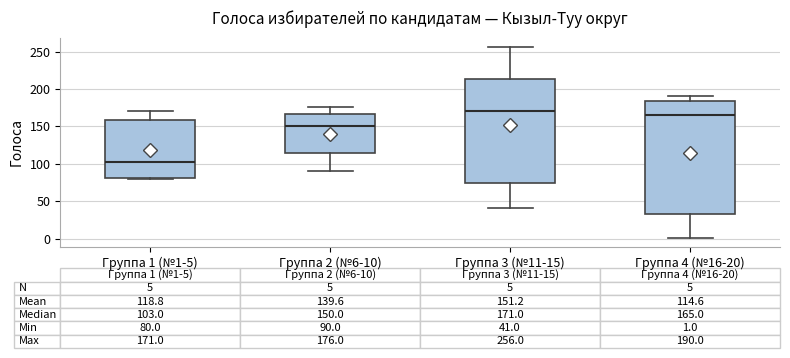

Which box is the tallest, from its lower edge to its upper edge?

Группа 4 (№16-20)